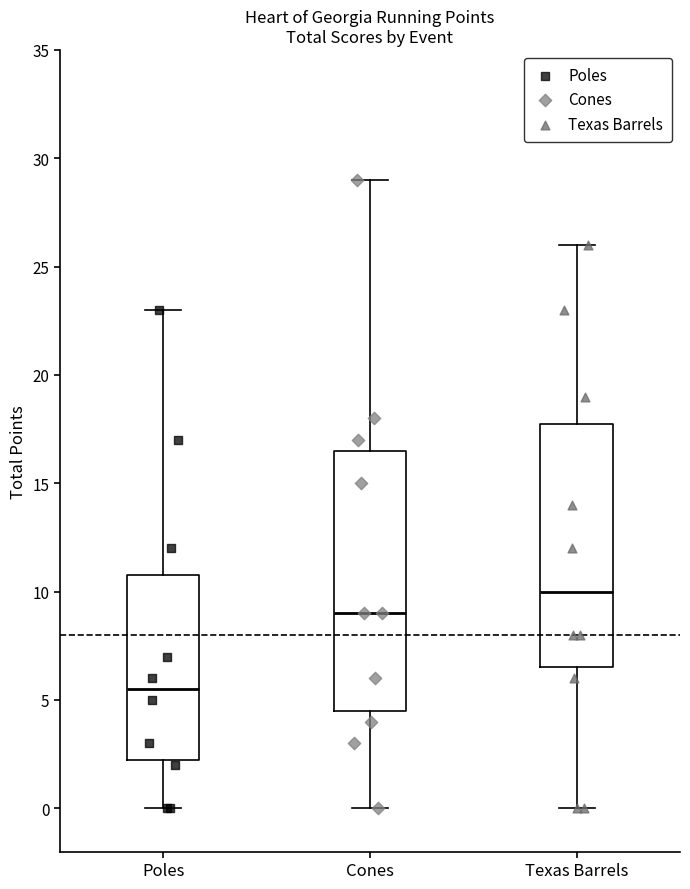

Which box's median line is the highest?

Texas Barrels